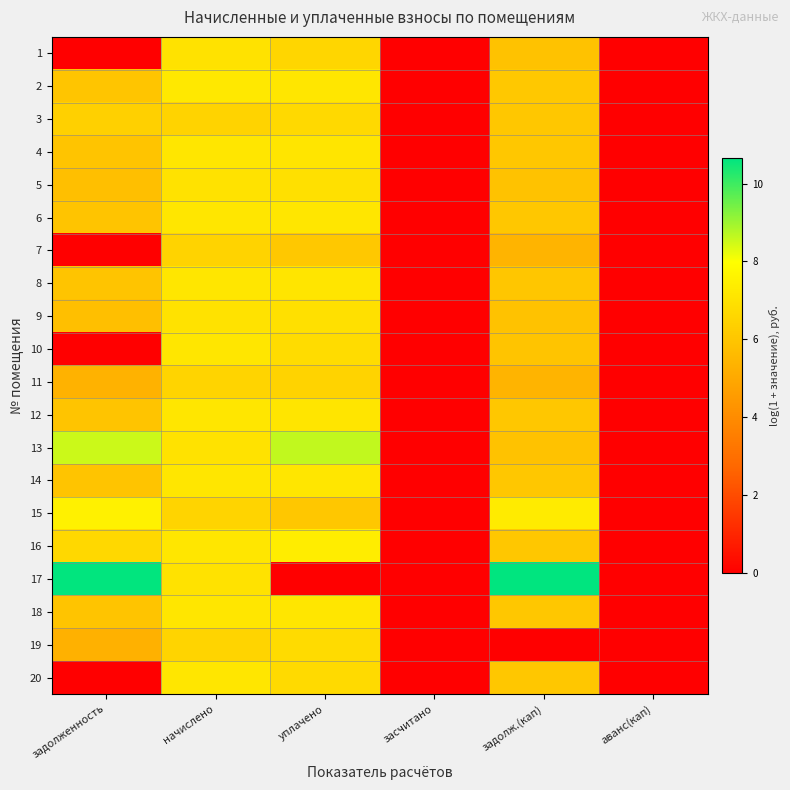

Which has a higher value, задолж.(кап) or начислено?

начислено